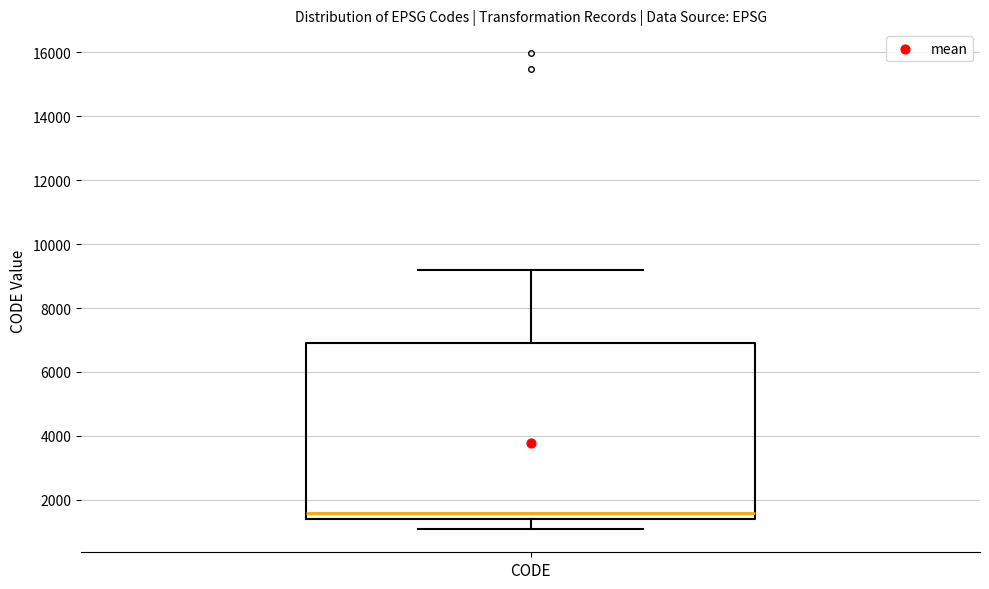

Read this box plot against the y-axis: the position of the median line, the range covered by the box, and the ends of both whiskers. The values are not printed on the chart, so give them approximately, as read against the axis.

median 1600, box 1400 to 6800, whiskers 1200 to 9200